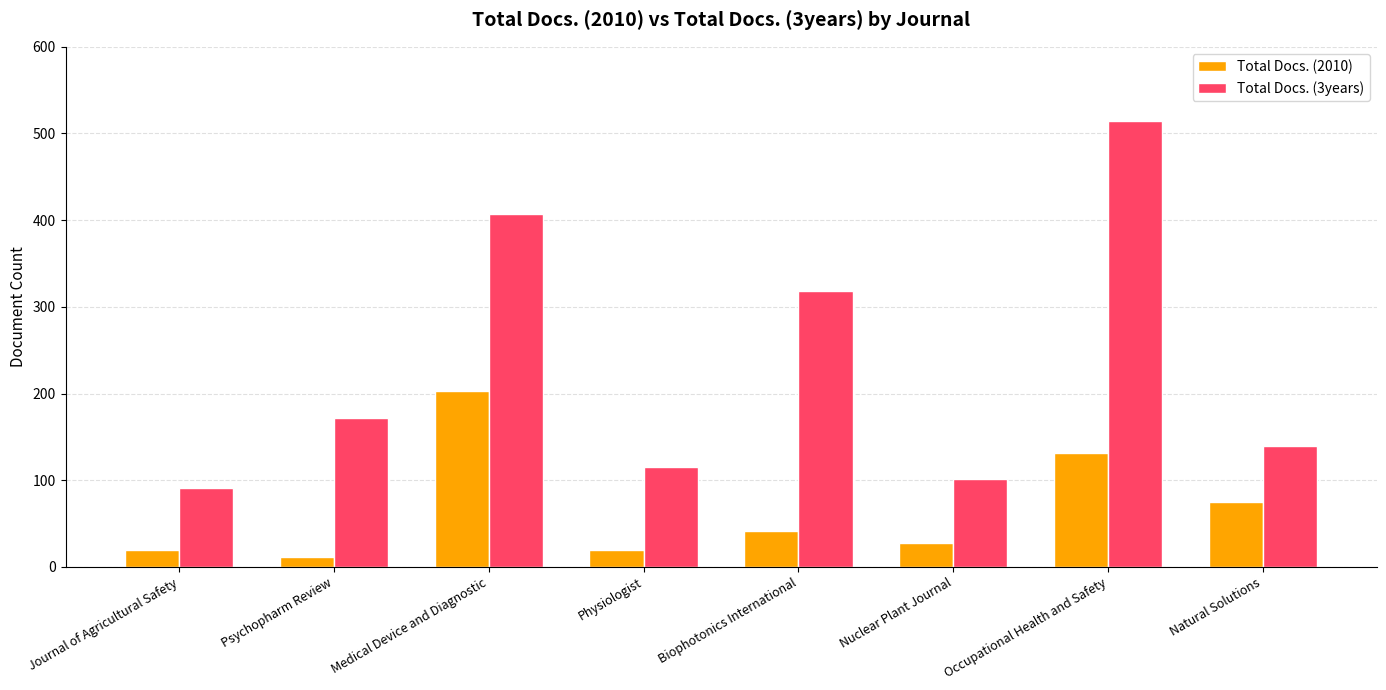

At which label does Total Docs. (3years) reach its minimum?

Journal of Agricultural Safety